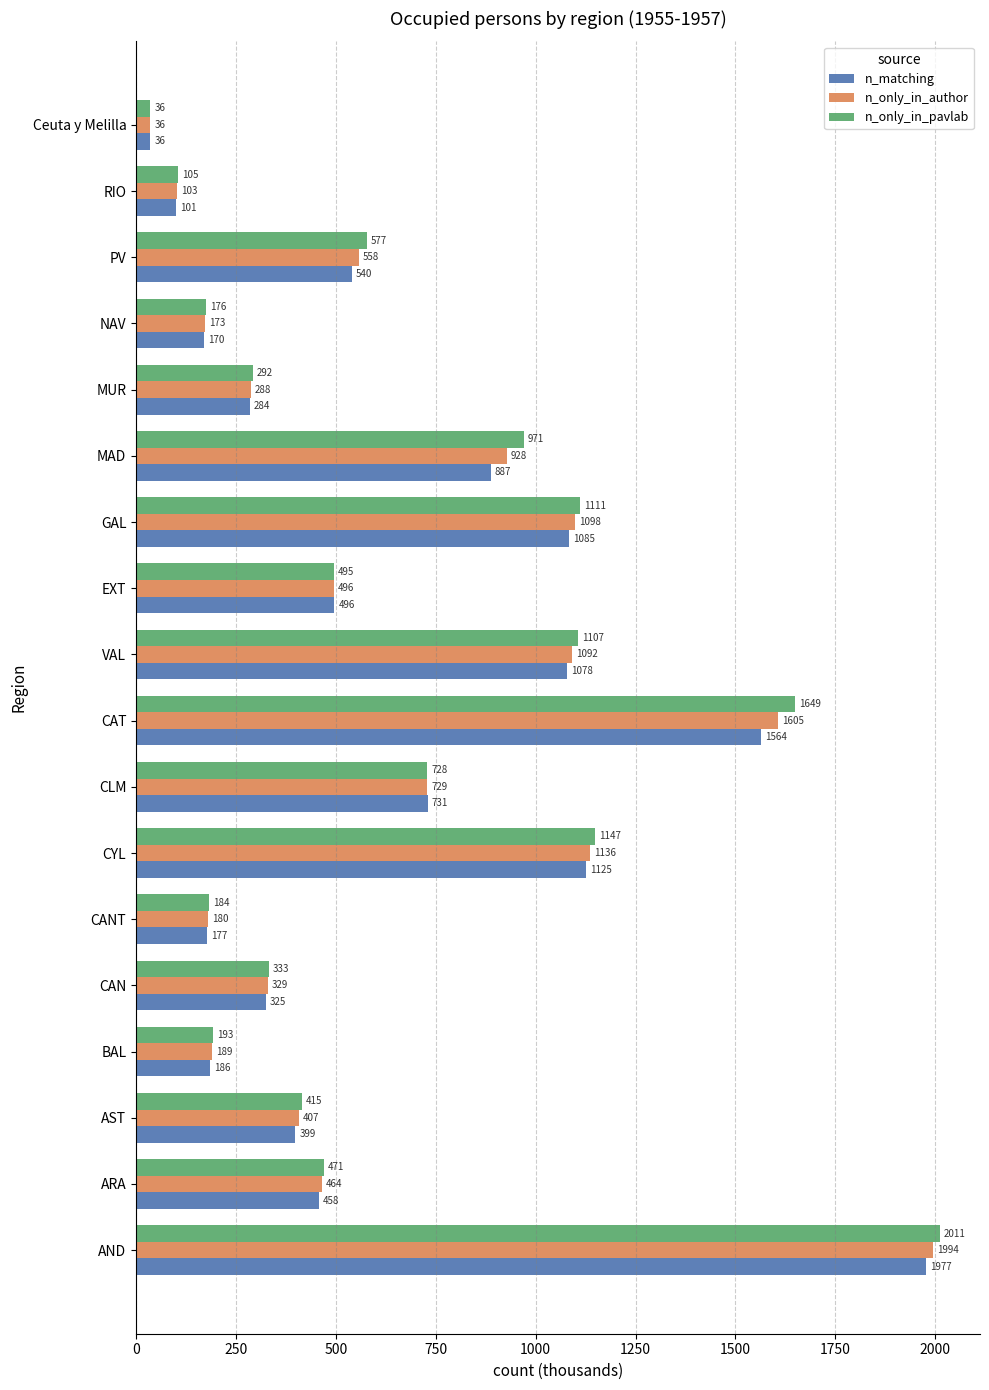

Is the value of n_only_in_pavlab at BAL greater than the value of n_only_in_author at GAL?

No